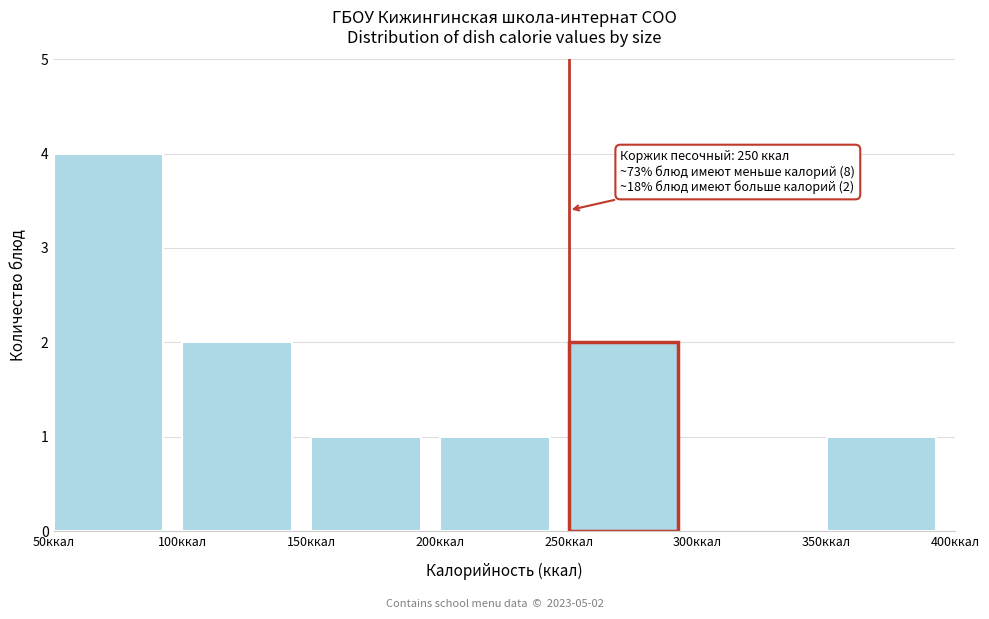

Which range on the x-axis has the tallest bar?

50 to 100